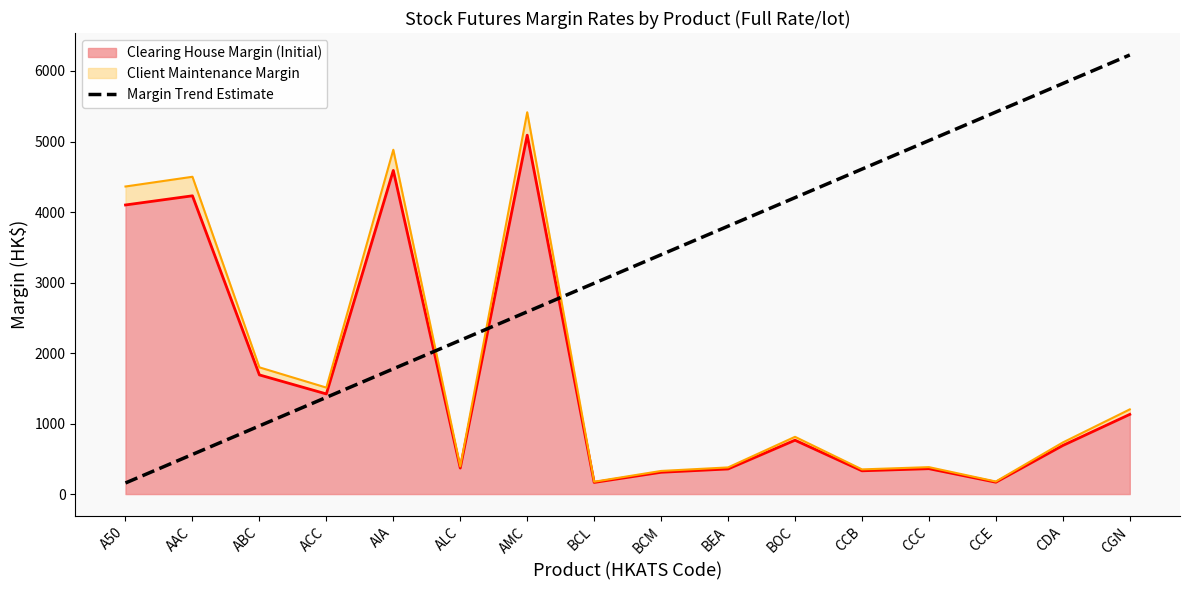

Which label corresponds to the smallest value in the chart?

A50